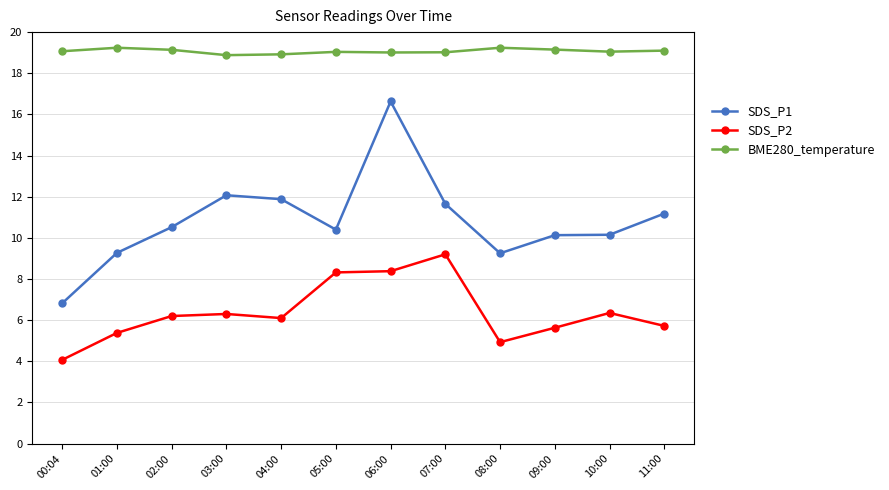

What is the label of the 7th point from the right?

05:00